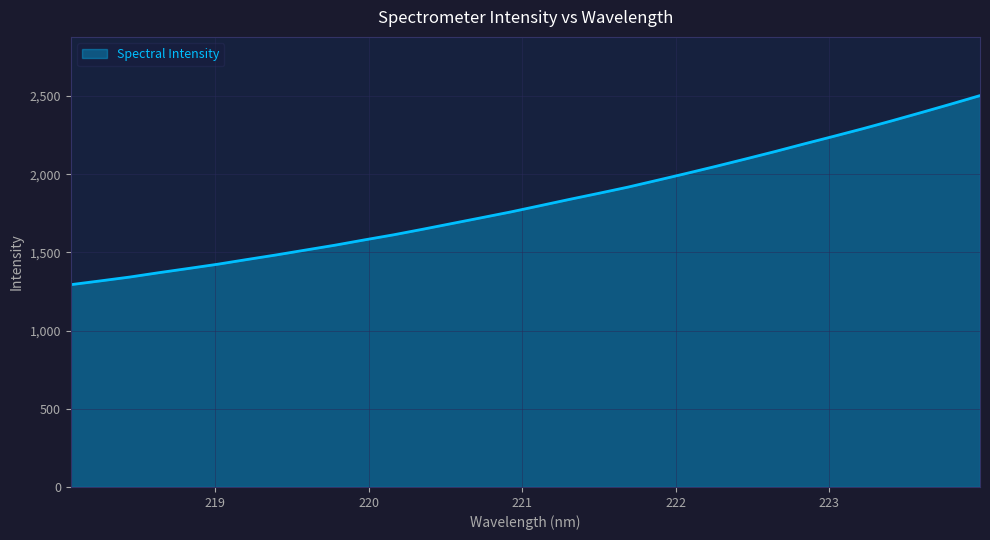

What is the difference between the maximum and minimum values?

1209.1